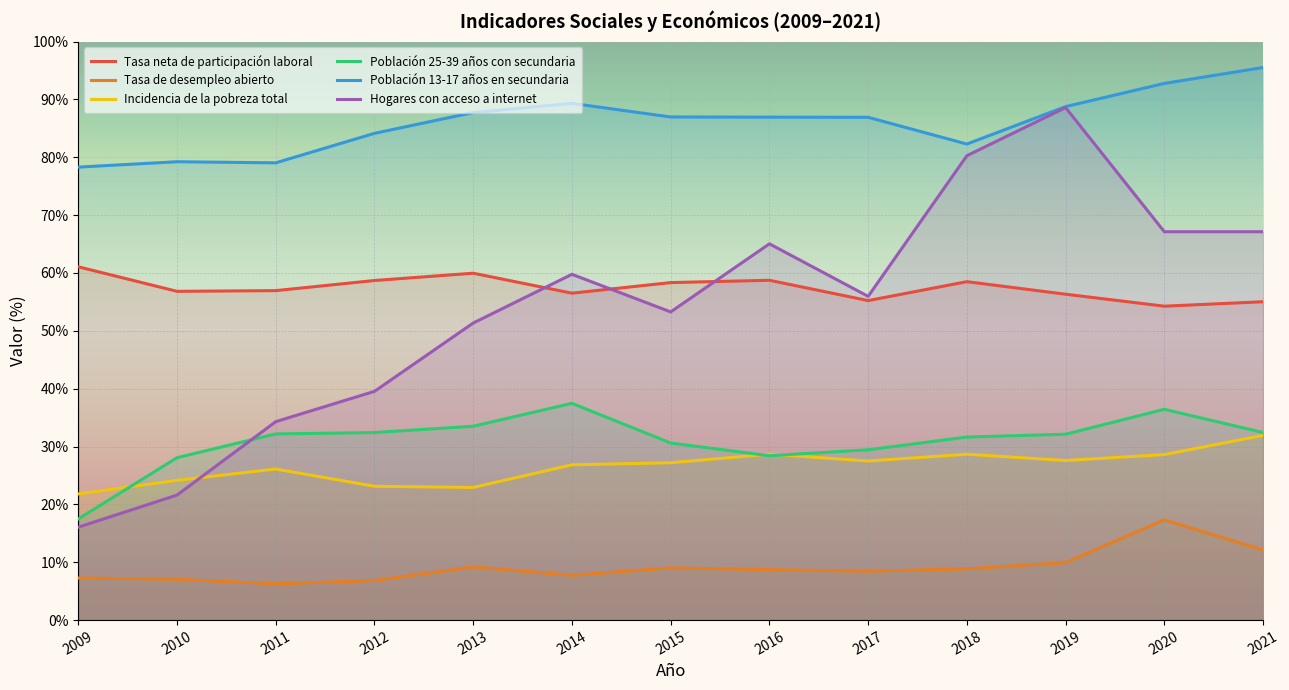

Between 2011 and 2017, which series saw the biggest shift?

Hogares con acceso a internet